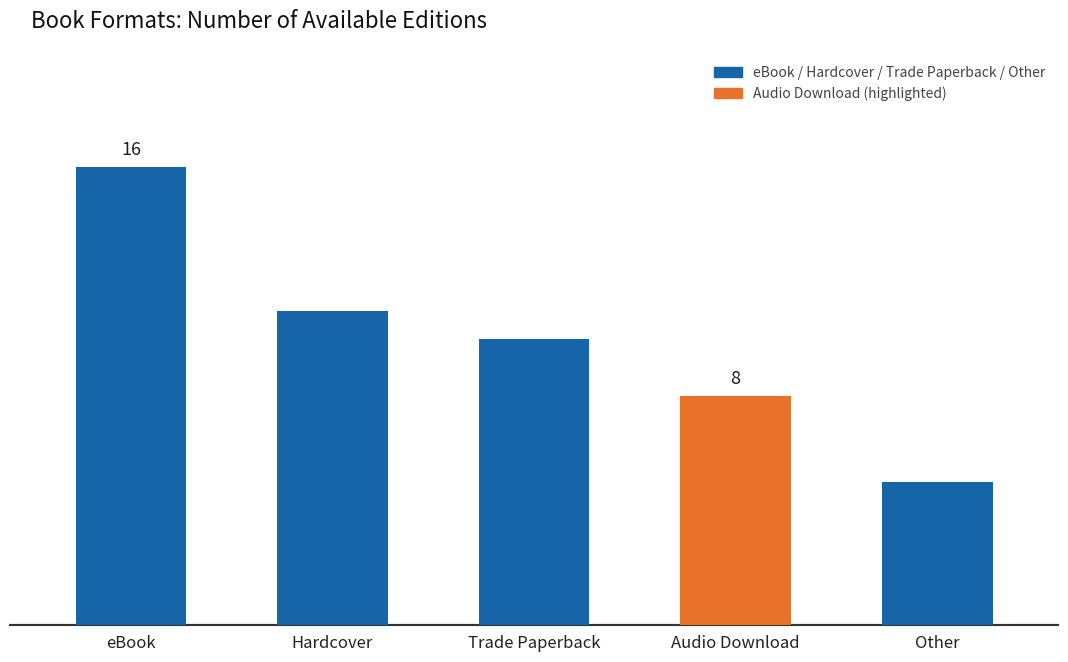

What is the label of the 4th bar from the left?

Audio Download